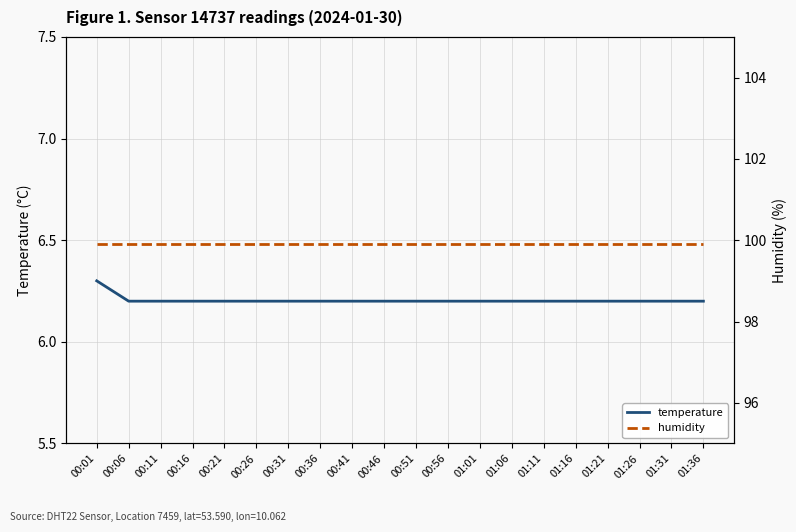

The humidity series shows 162.7 at 01:11. True or false?

False